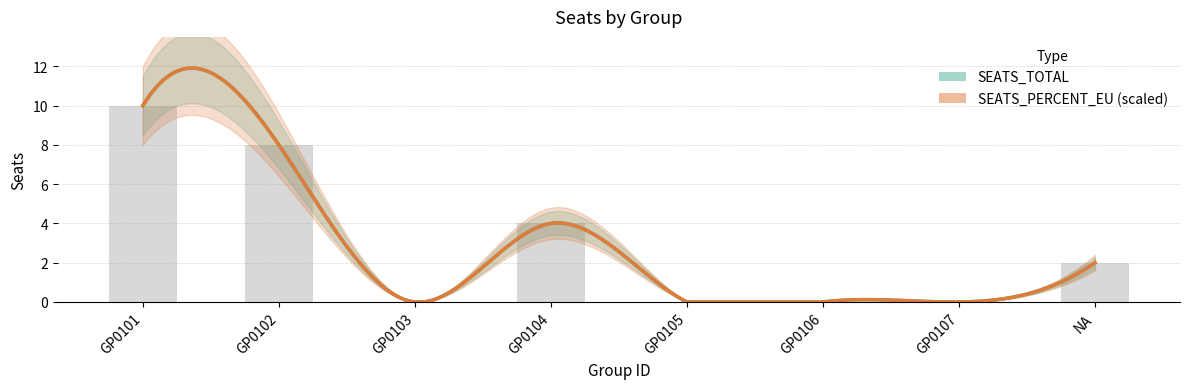

What is the change in value from GP0103 to NA?

+2